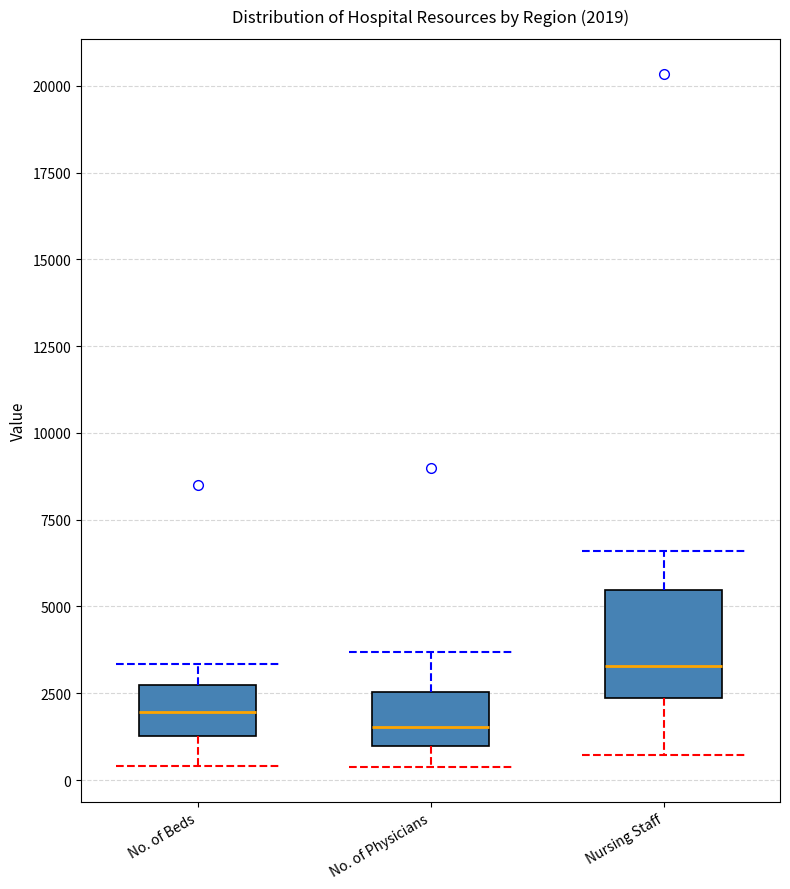

Comparing the boxes themselves (not the whiskers), which one is the tallest?

Nursing Staff